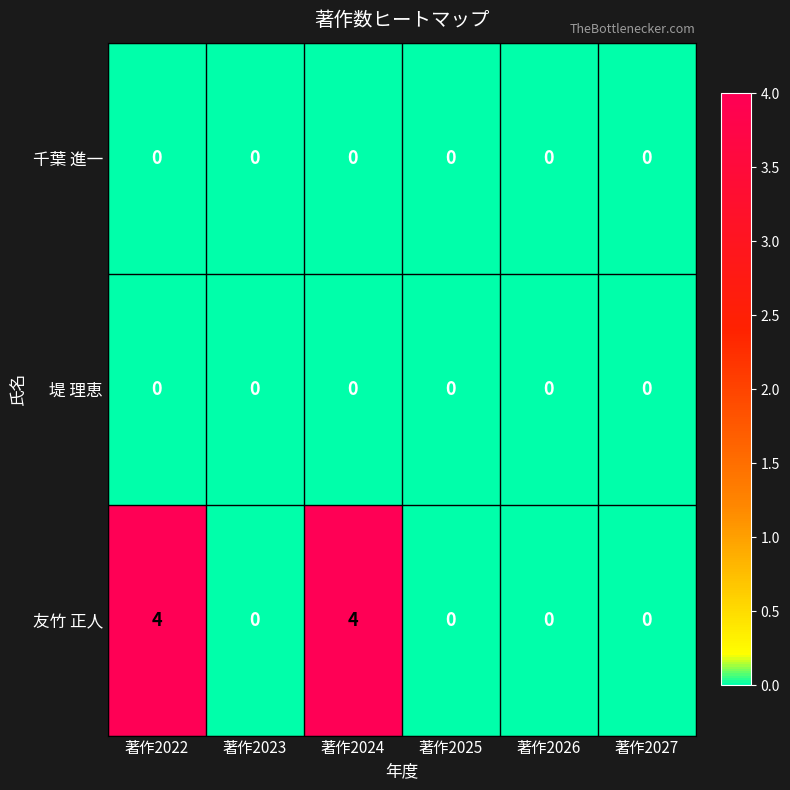

Reading left to right, what are all the values shown in this chart?

千葉 進一: 0	0	0	0	0	0
堤 理恵: 0	0	0	0	0	0
友竹 正人: 4	0	4	0	0	0